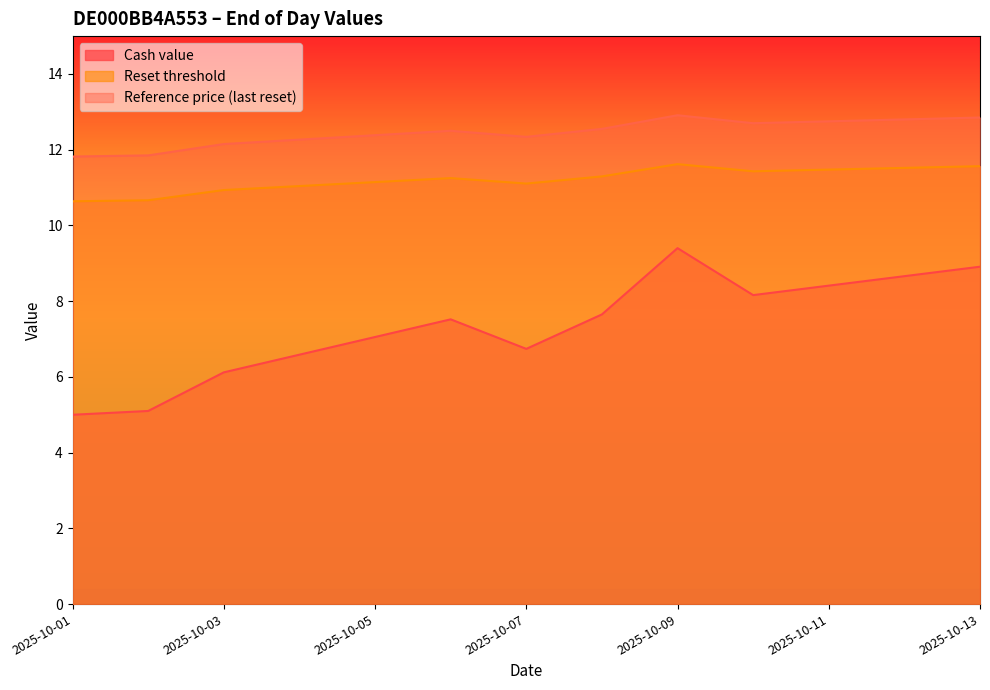

At which category does the chart reach its peak across all series?

2025-10-09